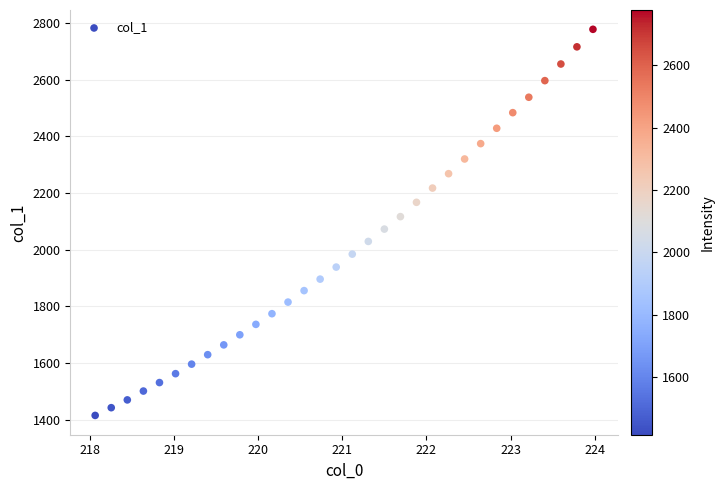

What is the range of Y values (max minus min)?

1362.6